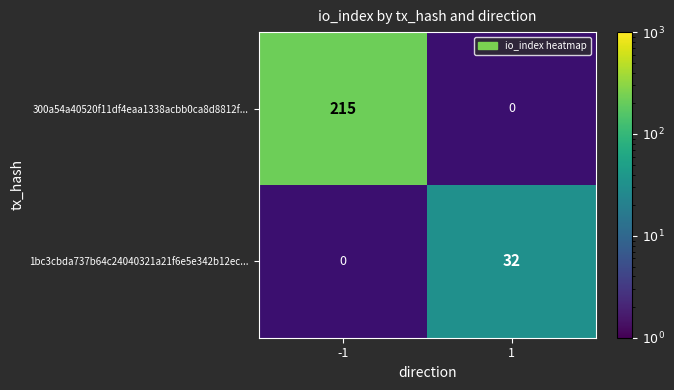

What is the greatest value displayed?

215.0